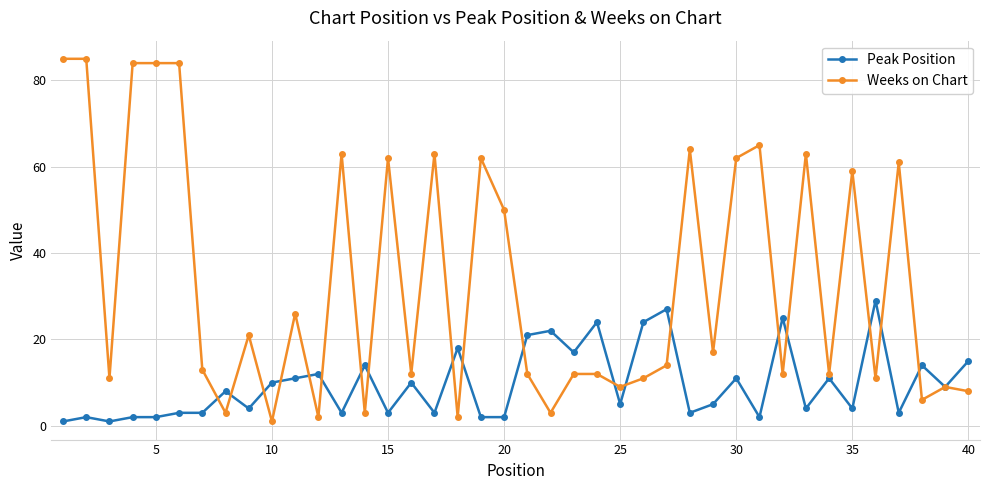

True or false: Weeks on Chart has more than 1 interior local peaks.

True